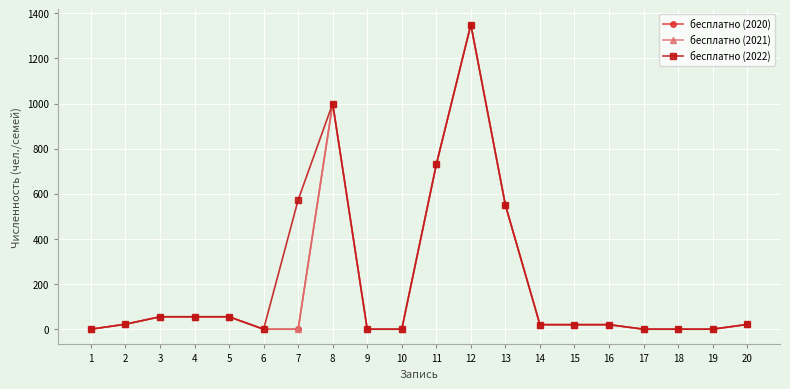

Is this an area chart (filled region under the line)?

No